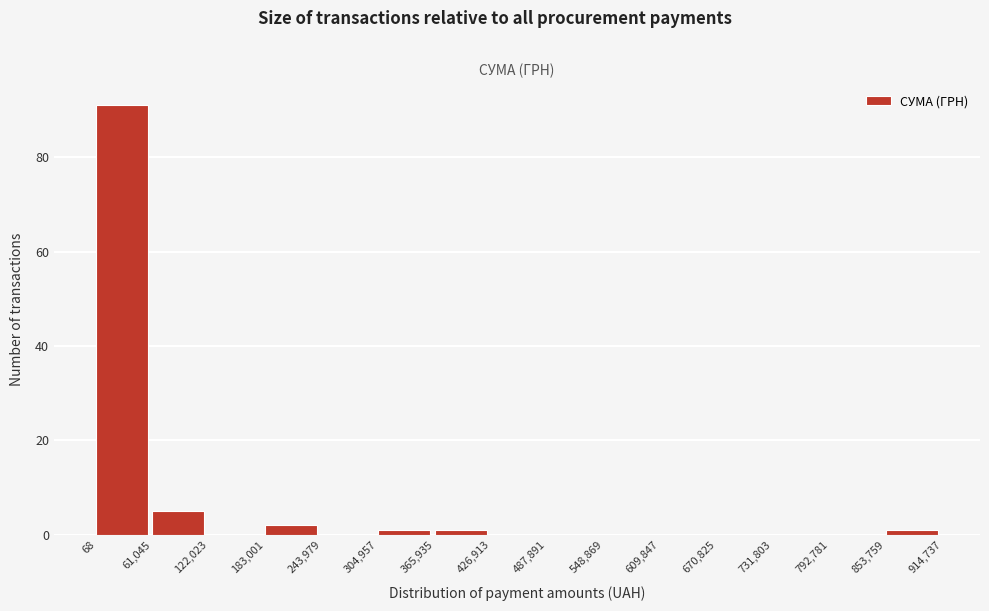

Reading left to right, transcribe this chart: for each bar, give the range it covers on the x-axis and its height. The values are not printed on the chart, so give them approximately, as read against the axis.

68 to 61,045: 92
61,045 to 122,023: 6
122,023 to 183,001: 0
183,001 to 243,979: 2
243,979 to 304,957: 0
304,957 to 365,935: under 2
365,935 to 426,913: under 2
426,913 to 487,891: 0
487,891 to 548,869: 0
548,869 to 609,847: 0
609,847 to 670,825: 0
670,825 to 731,803: 0
731,803 to 792,781: 0
792,781 to 853,759: 0
853,759 to 914,737: under 2